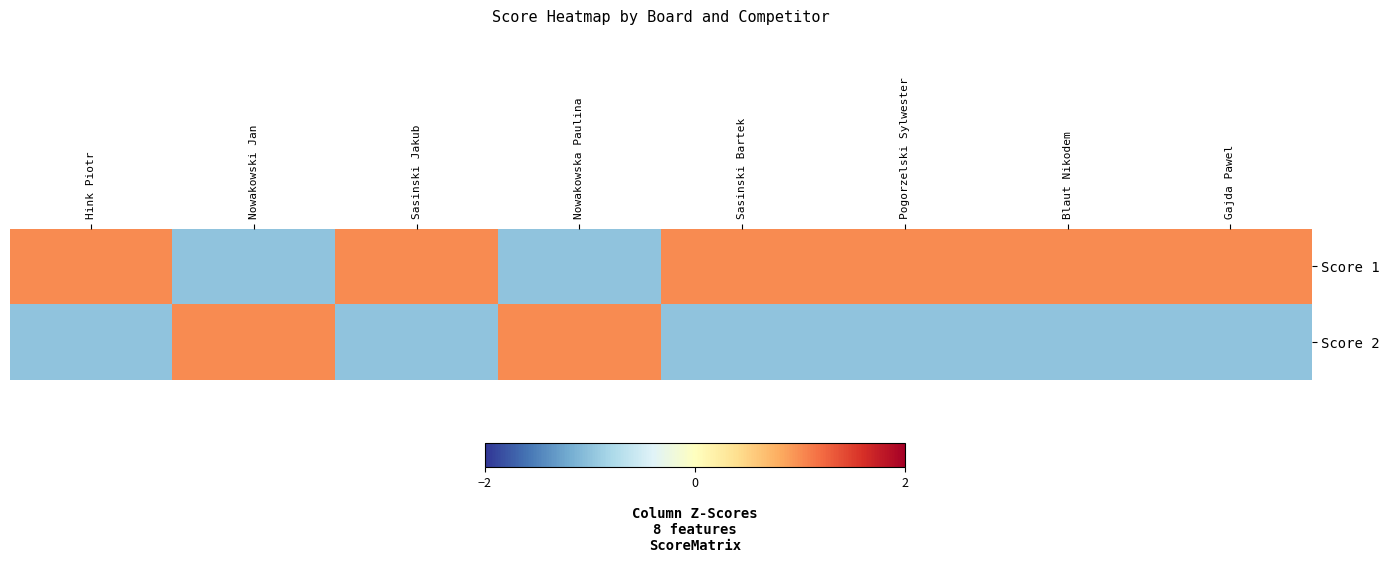

At how many categories does at least one series exceed 0?

8